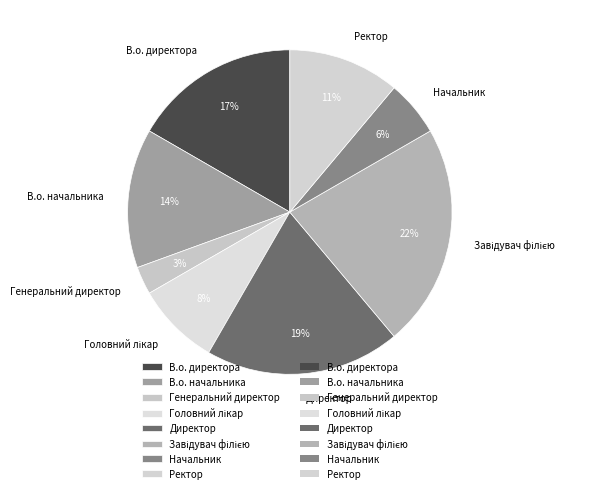

Which category has the smallest portion of the pie?

Генеральний директор